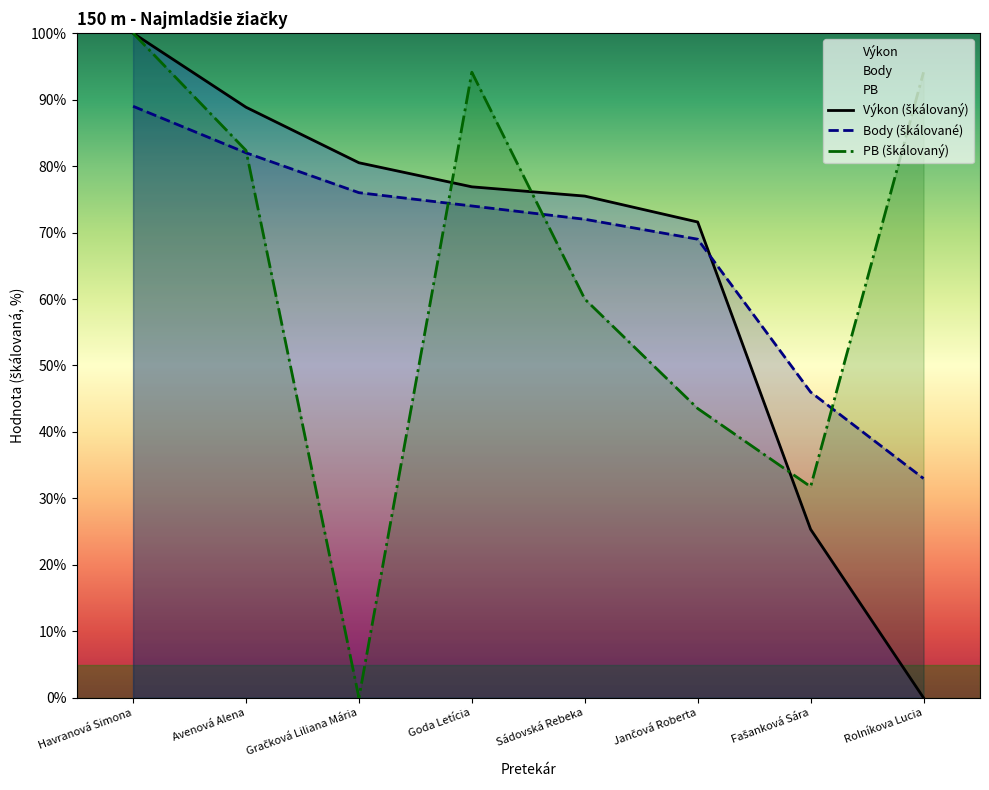

What is the value of the PB point at the 7th from the left?

31.8